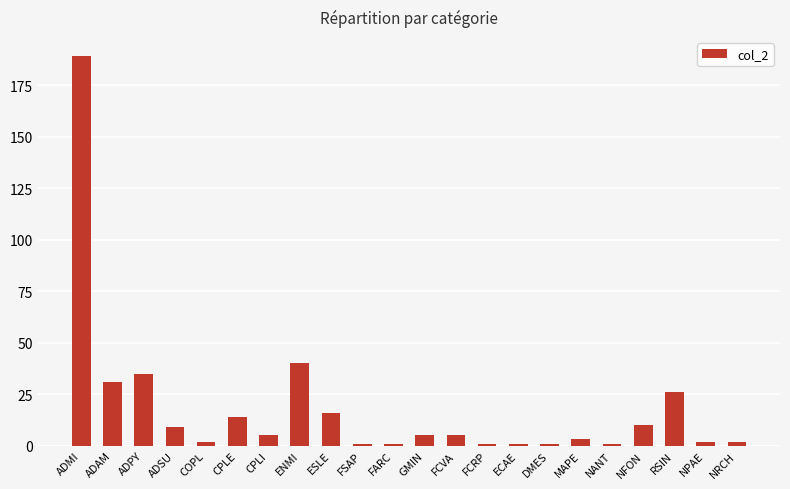

What position from the left is RSIN?

20